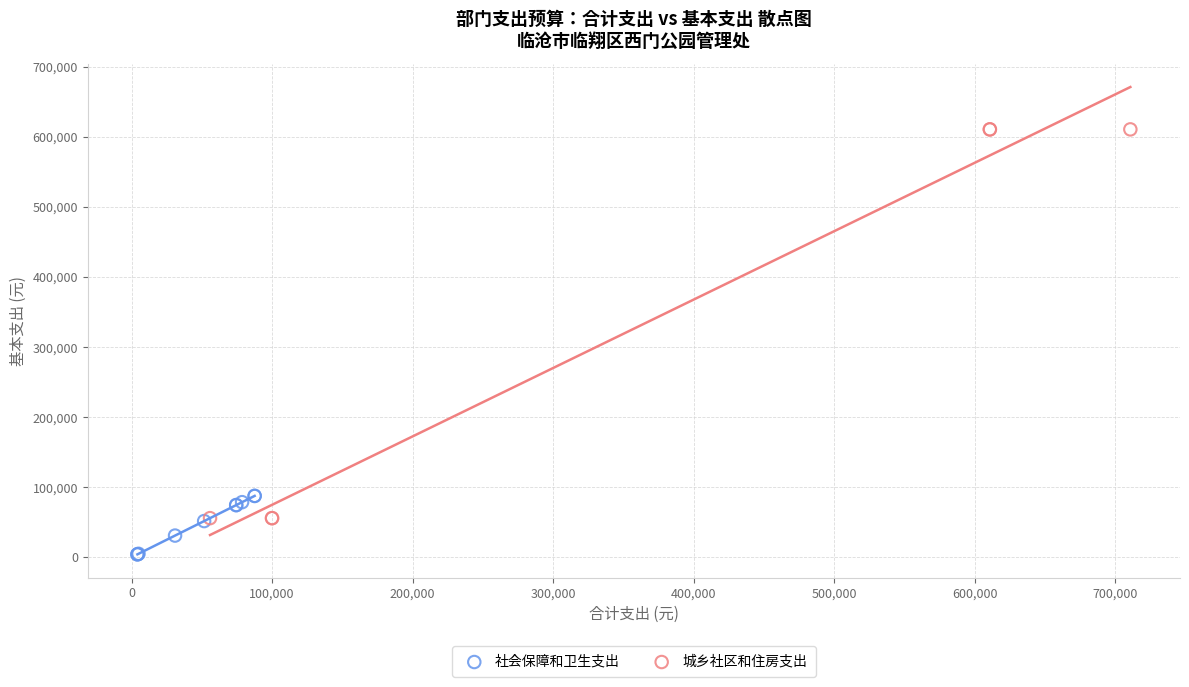

Which series has the widest spread of Y values?

城乡社区和住房支出